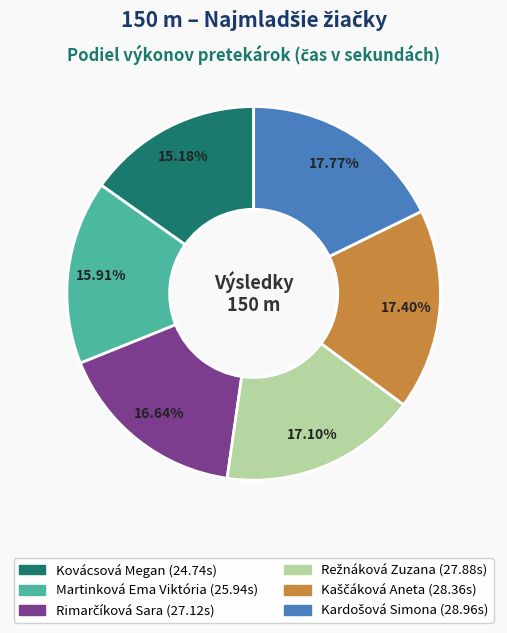

Does any single category account for the majority?

No